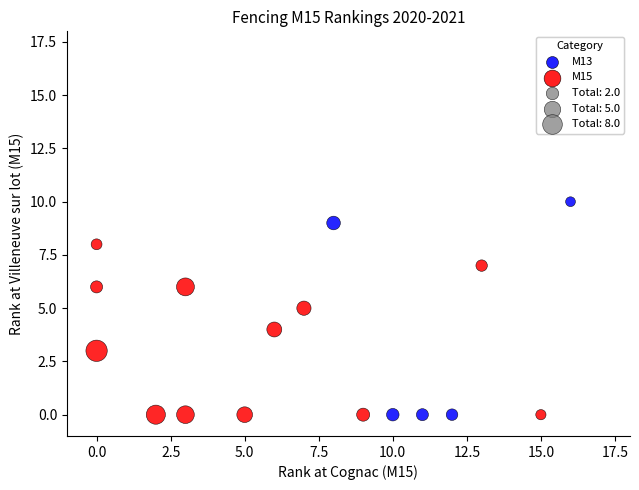

Which series reaches the maximum Y coordinate?

M13